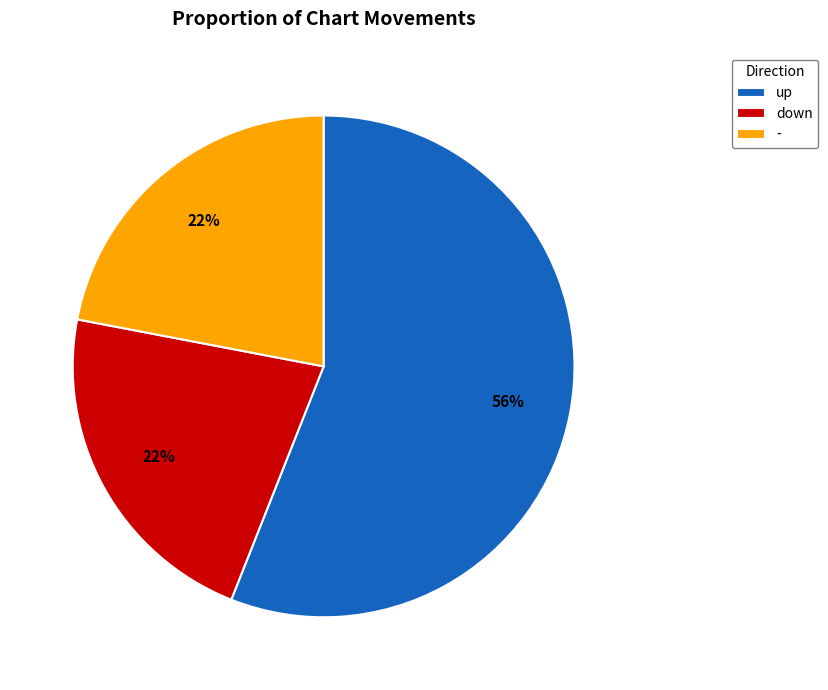

What is the majority slice?

up